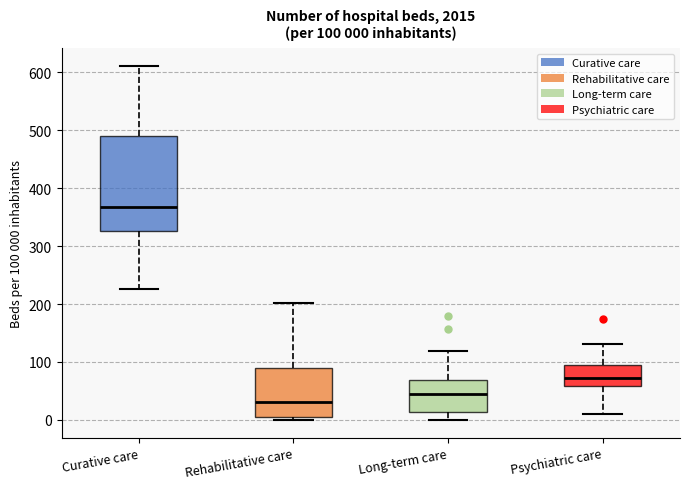

Which box is the tallest, from its lower edge to its upper edge?

Curative care